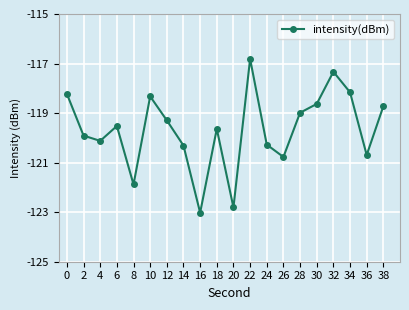

What is the change in value from 20 to 28?

+3.8